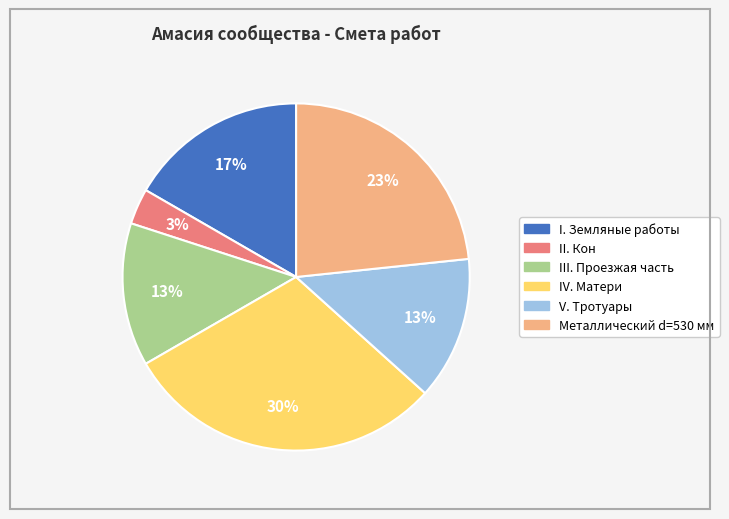

To the nearest percent, what is the average slice percentage?

17%